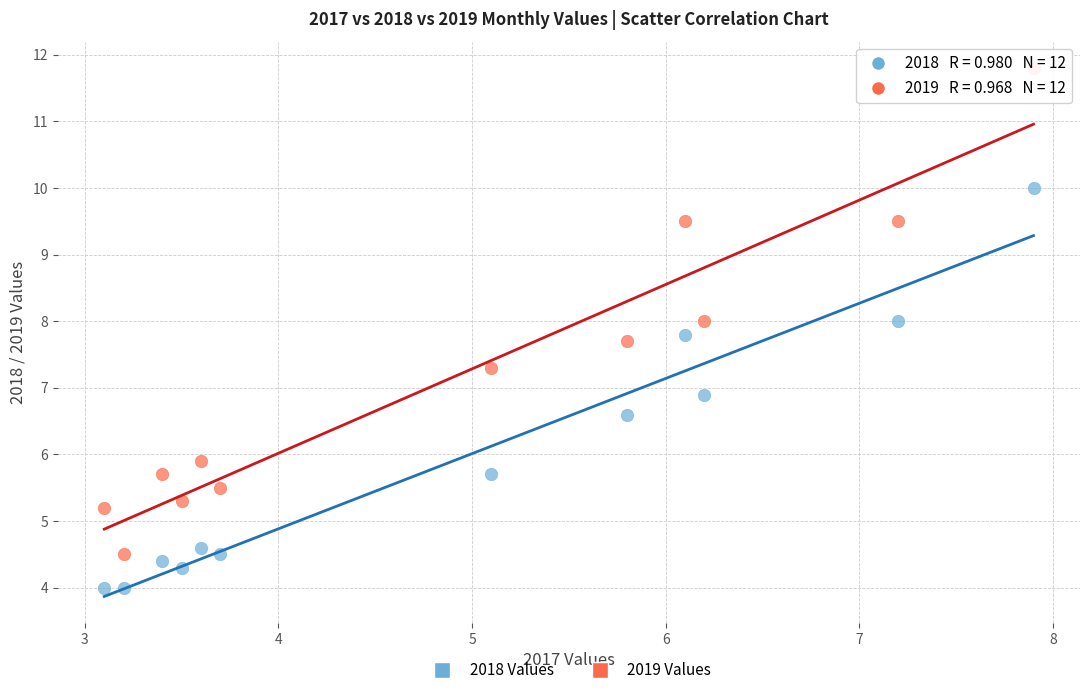

Across all data points, what is the range of Y values (max minus min)?

7.8